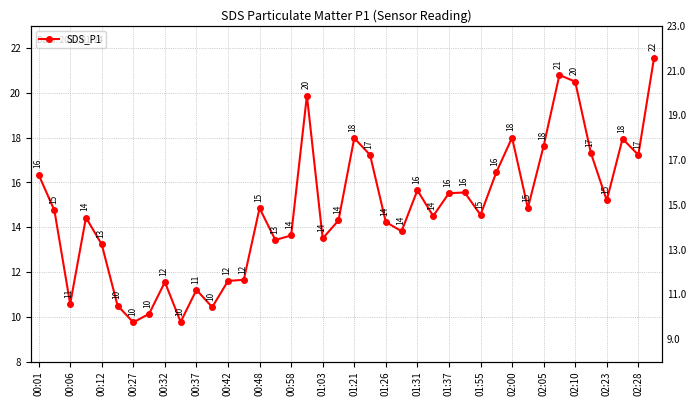

Where does the data first go above 14?

00:01